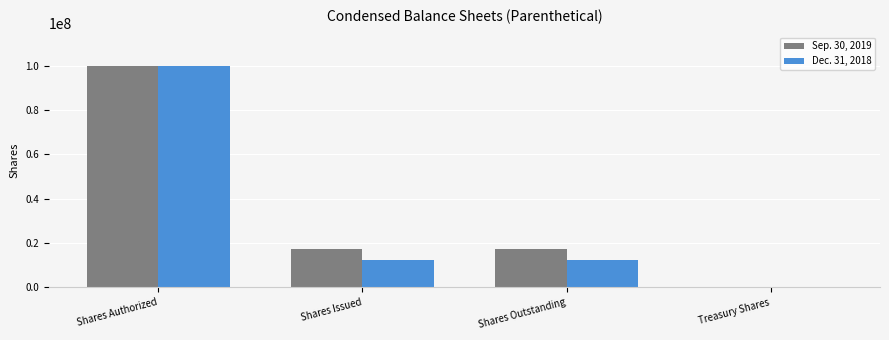

Count the number of data series in this chart.

2